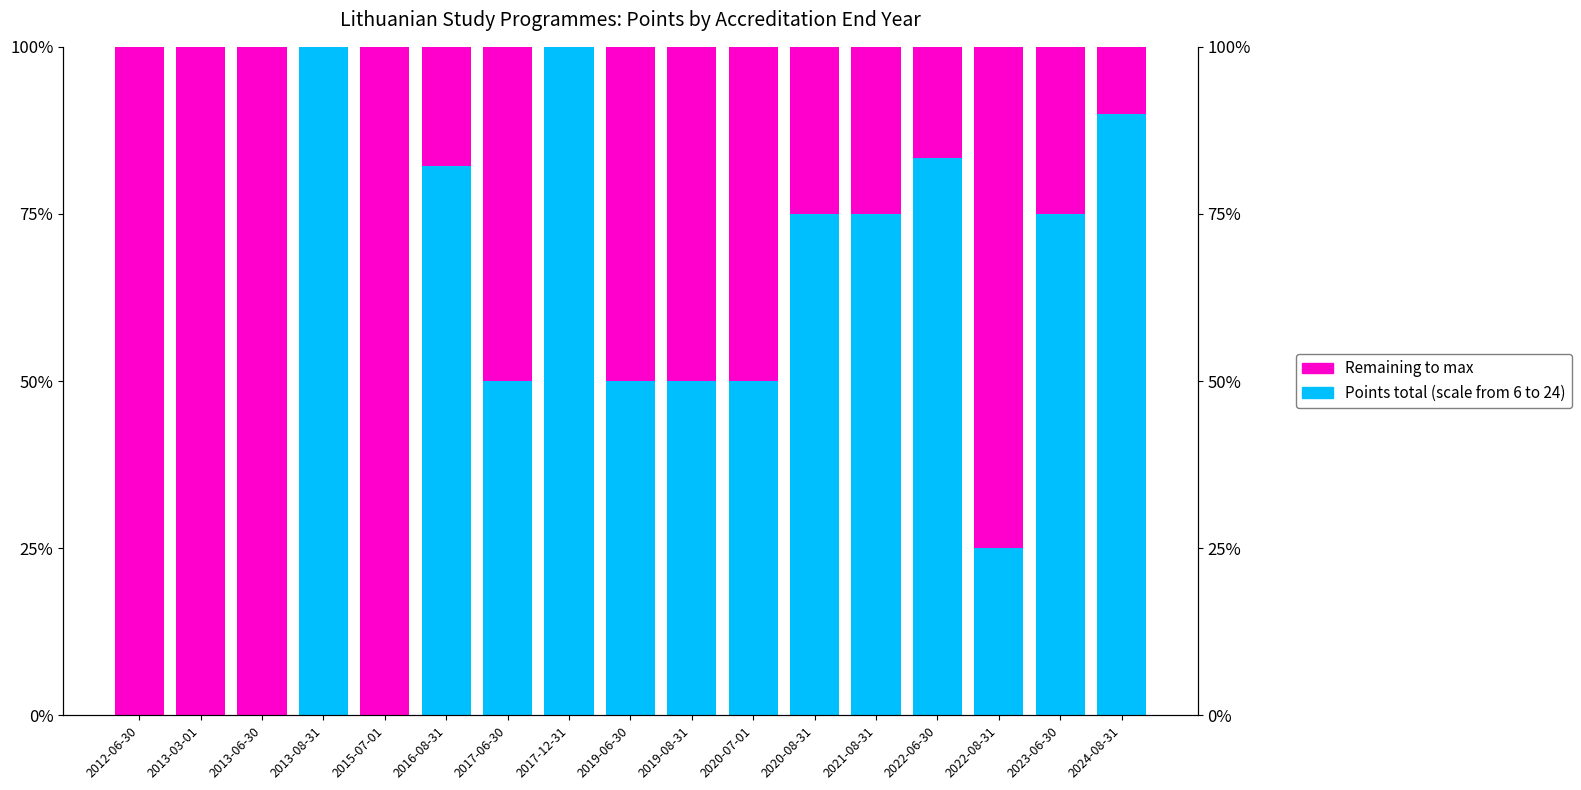

What is the difference between the Points total (scale from 6 to 24) values at 2017-12-31 and 2019-06-30?

50.0